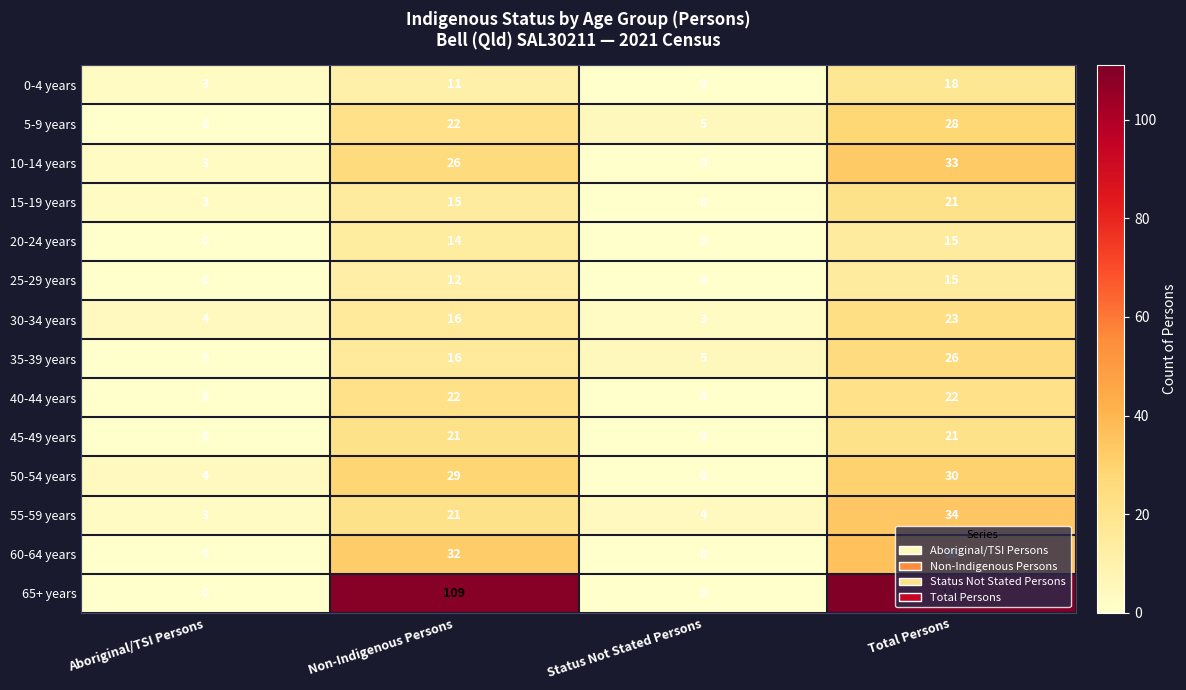

How many data points does each series have?

4